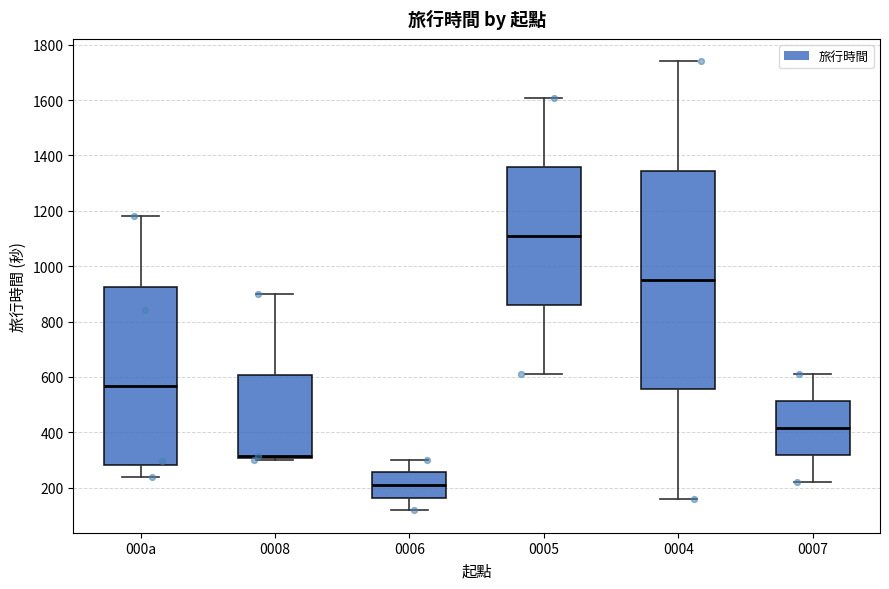

Reading left to right, read every box against the y-axis: the position of its median line, the range the box covers, and the ends of its whiskers. The values are not printed on the chart, so give them approximately, as read against the axis.

000a: median 560, box 280 to 920, whiskers 240 to 1180
0008: median 320, box 300 to 600, whiskers 300 (just below the box's lower edge) to 900
0006: median 200, box 160 to 260, whiskers 120 to 300
0005: median 1100, box 860 to 1360, whiskers 620 to 1600
0004: median 960, box 560 to 1340, whiskers 160 to 1740
0007: median 420, box 320 to 520, whiskers 220 to 620